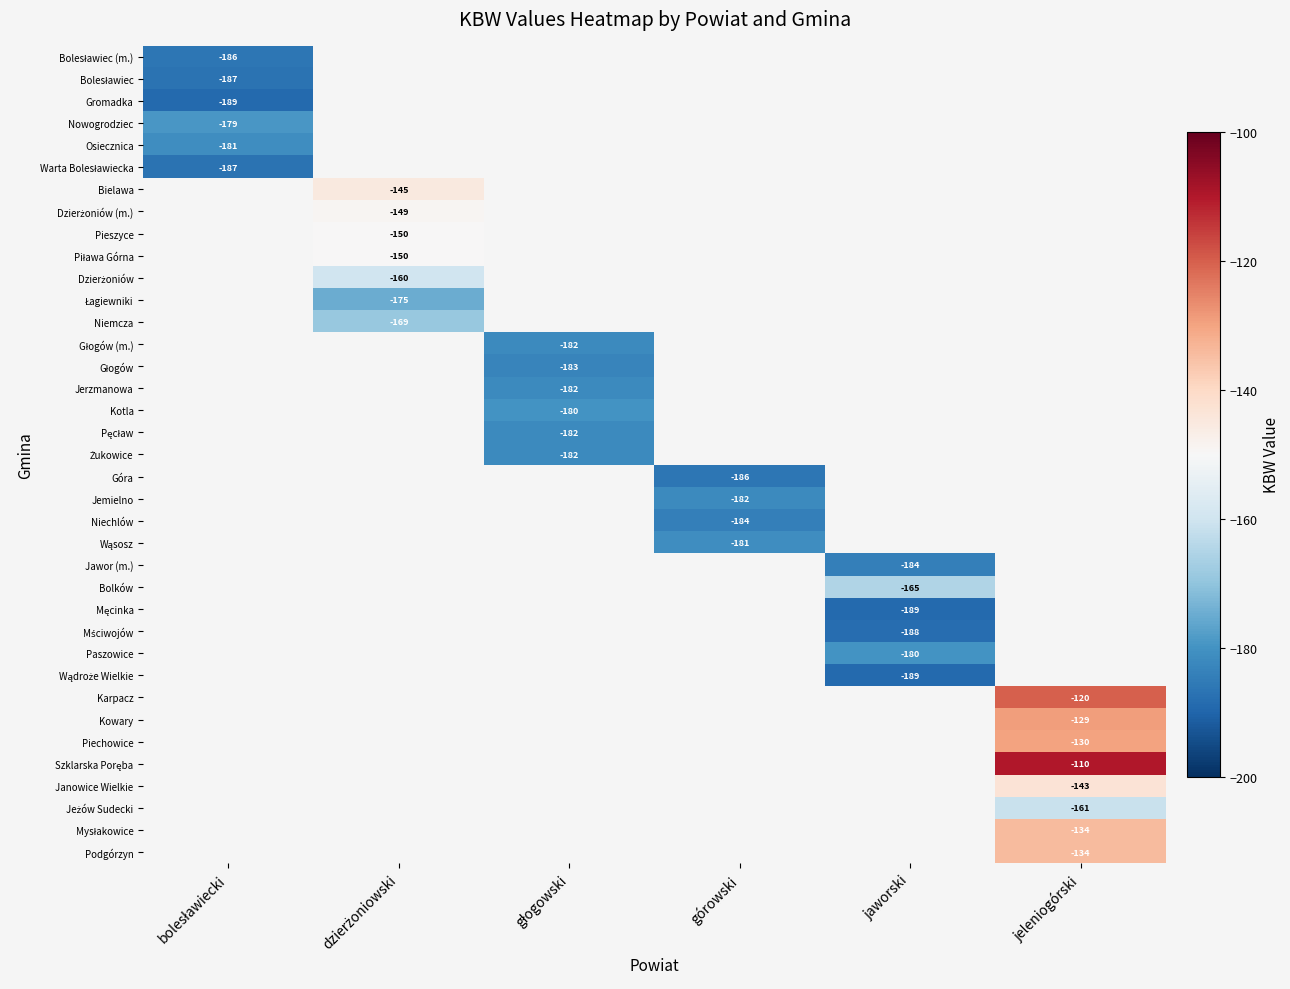

Which category has the highest value in the Nowogrodziec series?

bolesławiecki